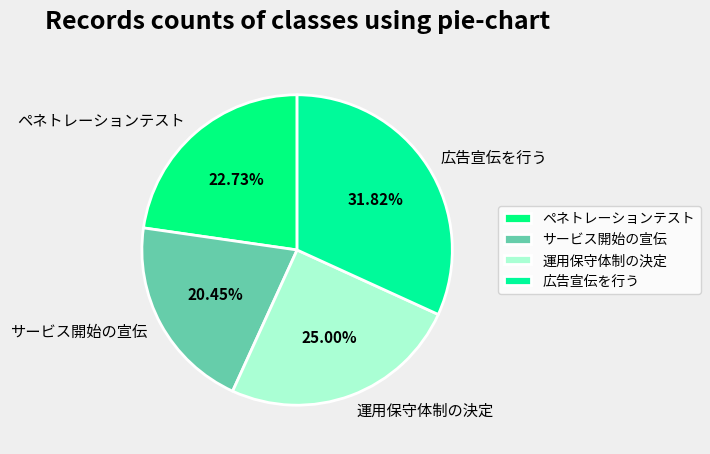

To the nearest percent, what percentage of the pie is サービス開始の宣伝?

20%